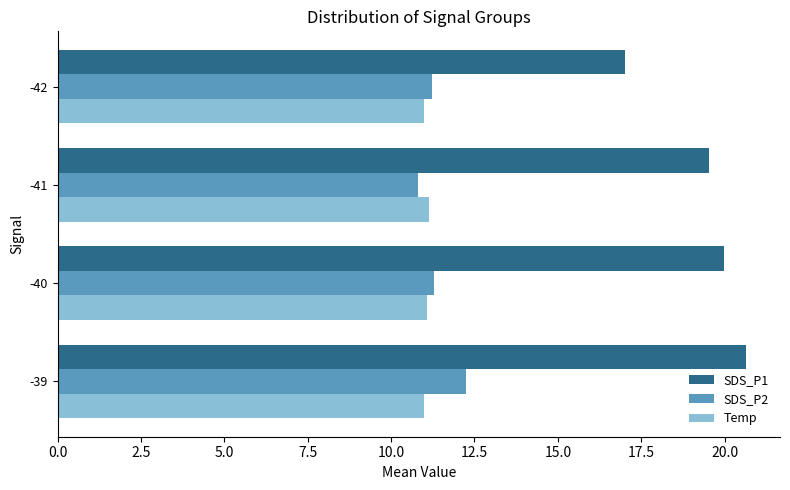

The value of SDS_P1 at -39 is 20.6. True or false?

True